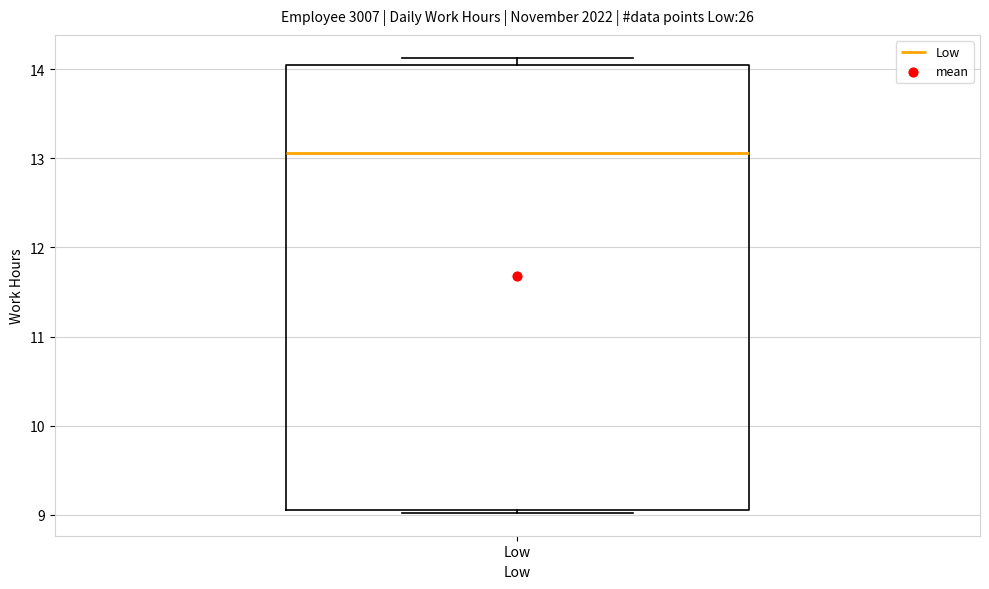

Read this box plot against the y-axis: the position of the median line, the range covered by the box, and the ends of both whiskers. The values are not printed on the chart, so give them approximately, as read against the axis.

median 13.1, box 9.1 to 14.1, whiskers 9.0 to 14.1 (just above the box's upper edge)